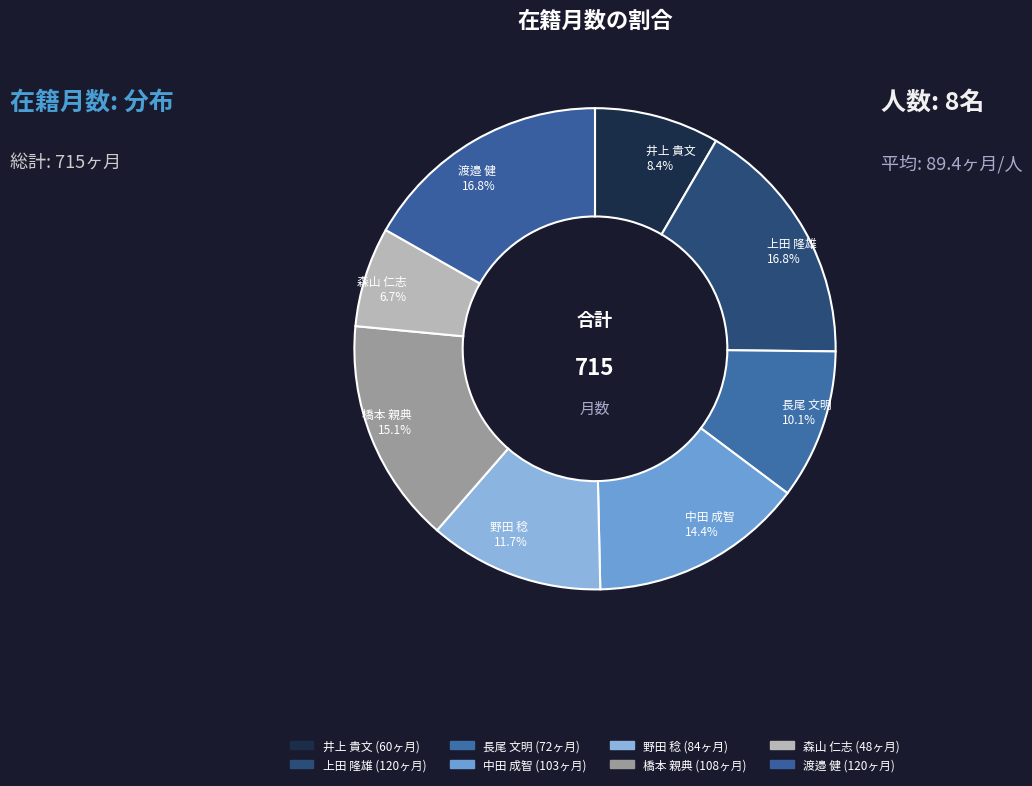

Do 上田 隆雄 and 橋本 親典 together represent more than half of the pie?

No